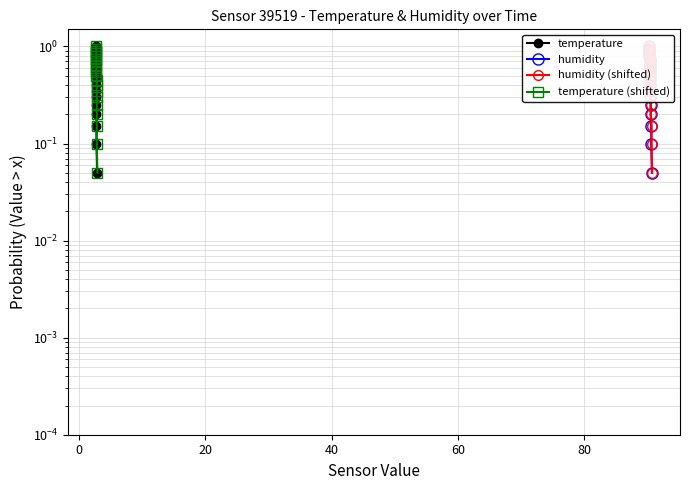

What is the sum of all humidity values?

10.5